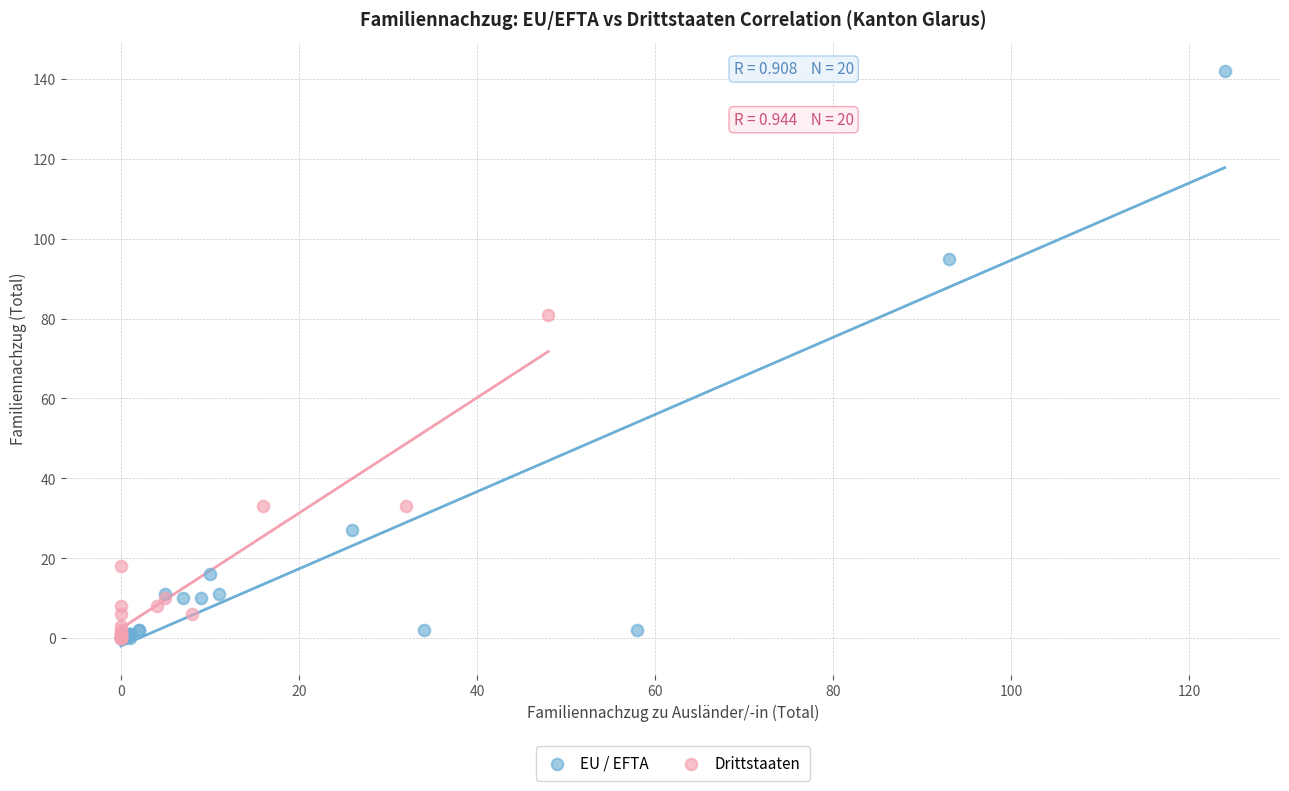

Which series reaches the maximum Y coordinate?

EU / EFTA